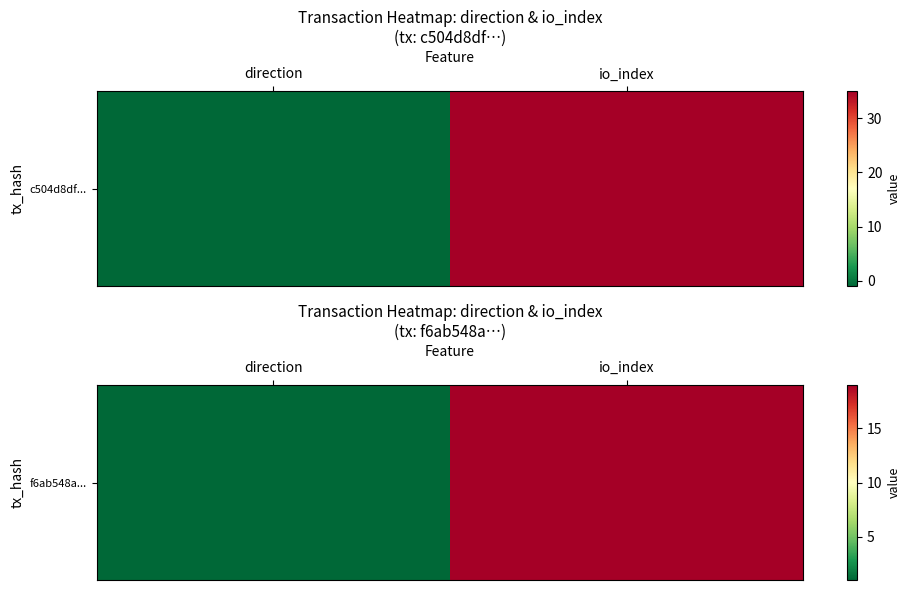

What is the change in value from direction to io_index?

+18